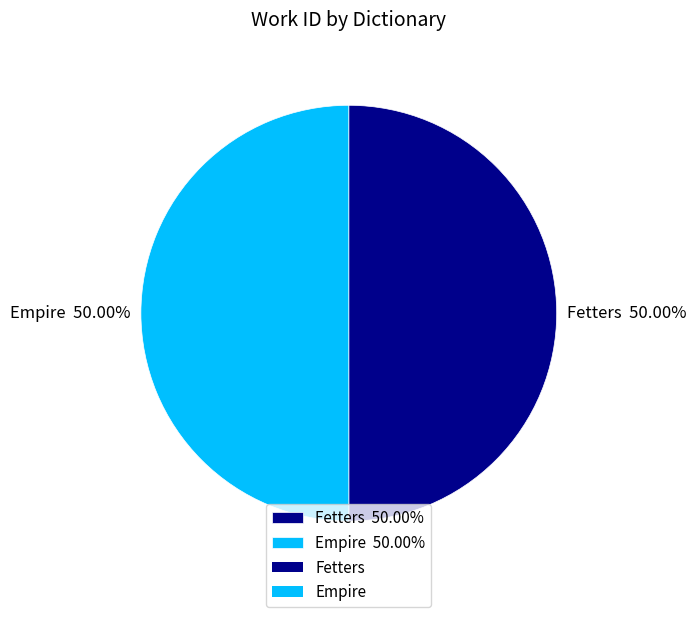

What is the ratio of the value at Fetters 50.00% to the value at Empire 50.00%?

1.0